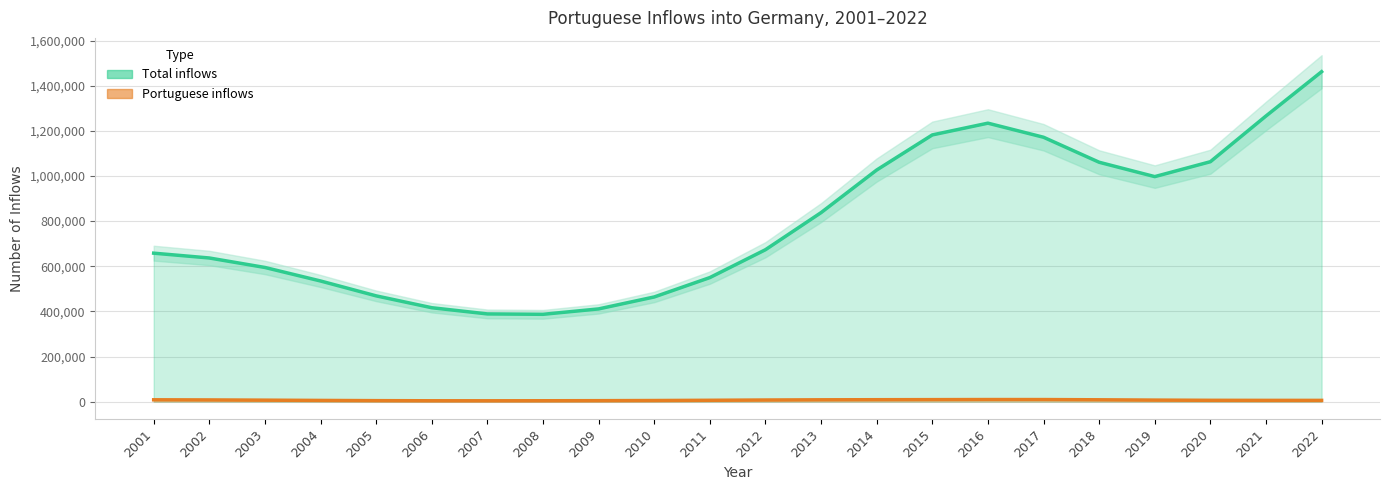

At which category does Total inflows reach its first local valley?

2008